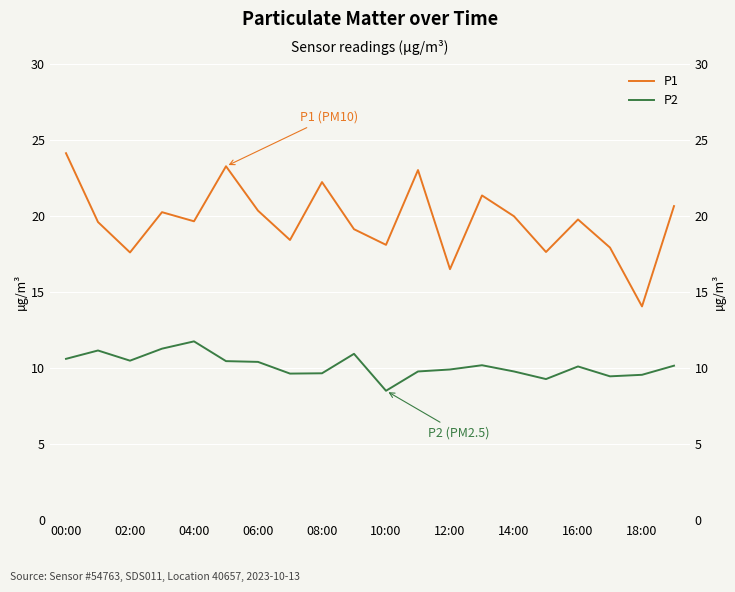

Where does the P1 series first go above 19?

00:00